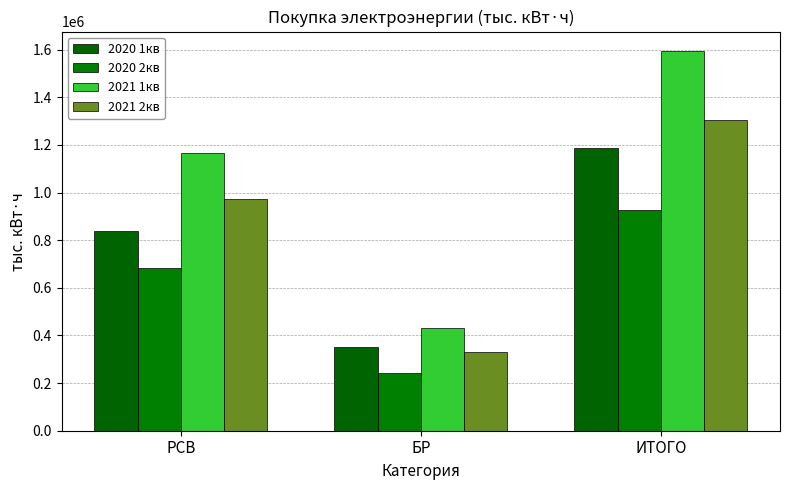

At БР, list the series in order from smallest to largest.

2020 2кв, 2021 2кв, 2020 1кв, 2021 1кв